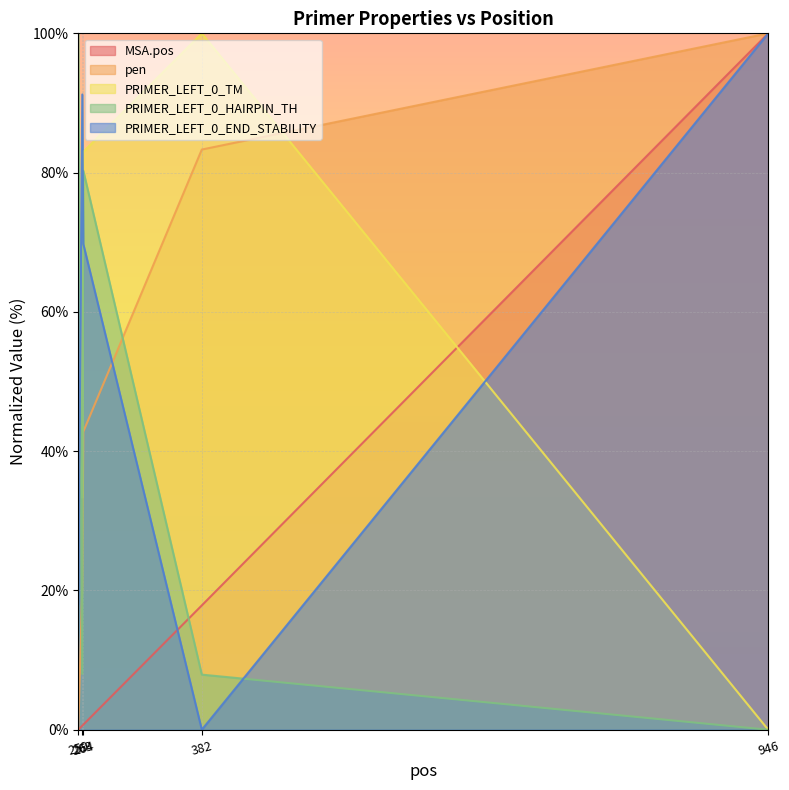

At how many categories does at least one series exceed 89?

4